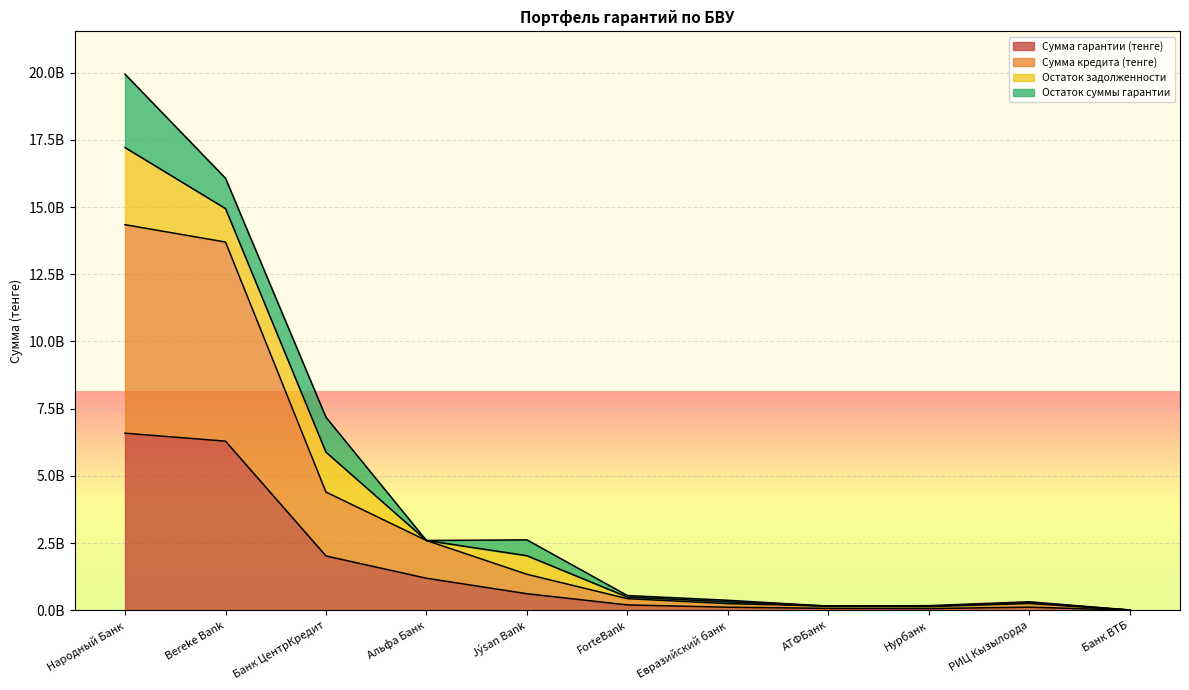

What are all the series names shown in the legend?

Сумма гарантии (тенге), Сумма кредита (тенге), Остаток задолженности, Остаток суммы гарантии